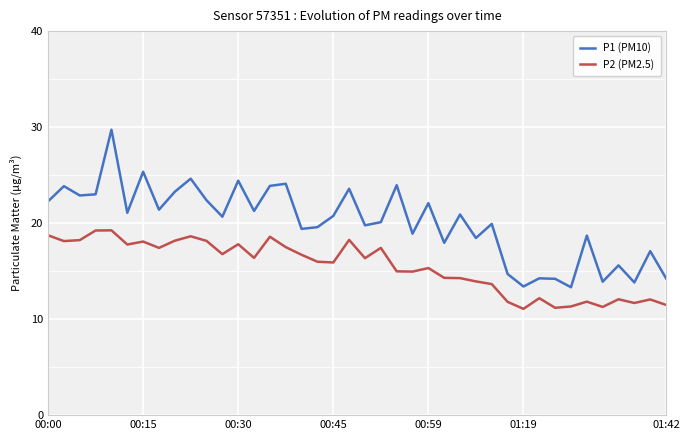

True or false: P1 (PM10) and P2 (PM2.5) cross at least once.

False